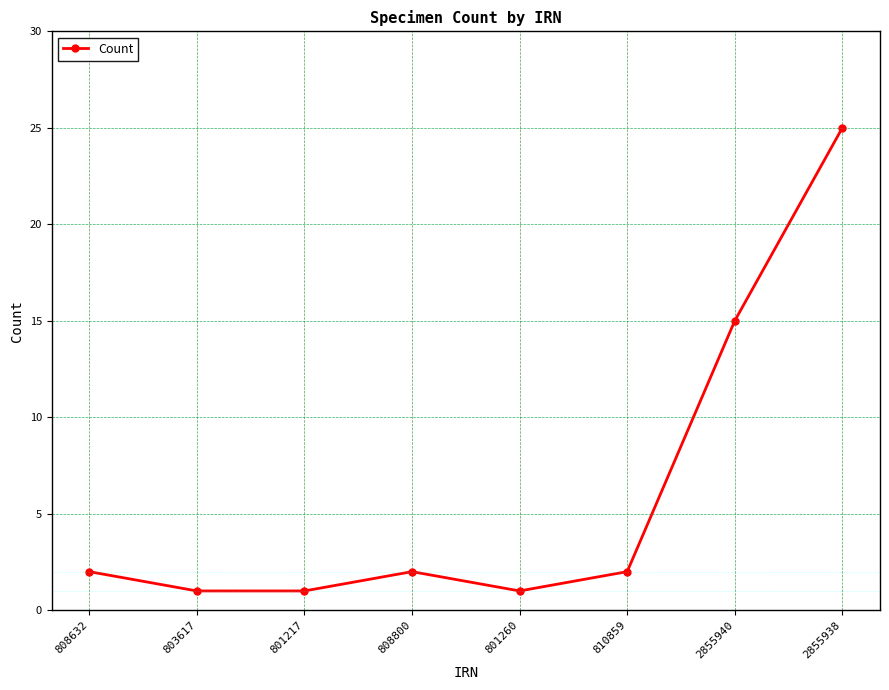

True or false: the data has more than 2 interior local peaks.

False